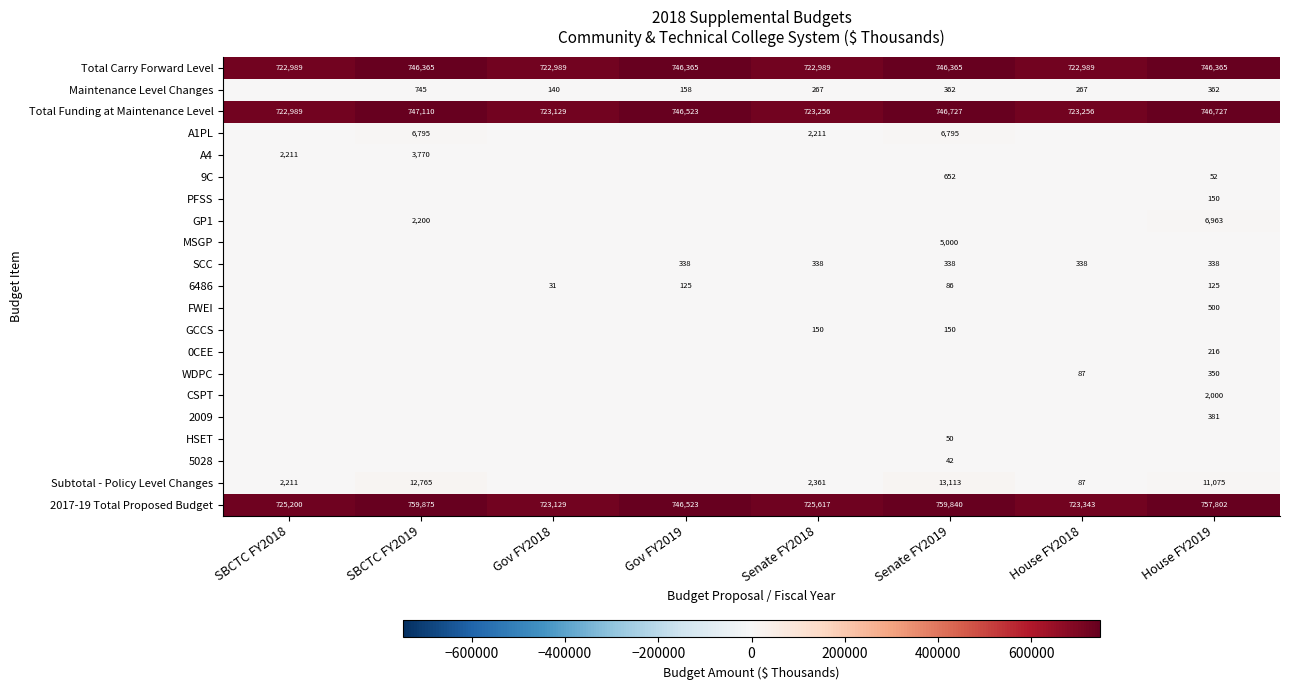

What is the average value of the 2017-19 Total Proposed Budget series?

740166